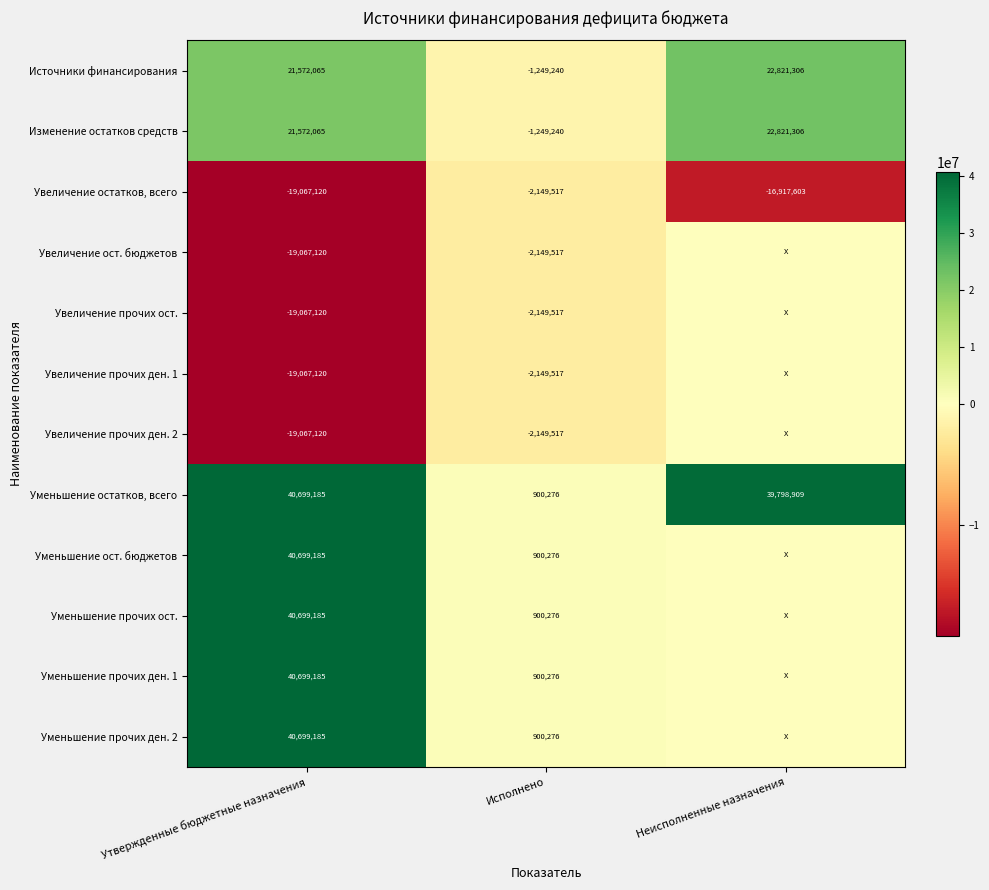

What is the spread (max minus min) of values at Исполнено?

3049793